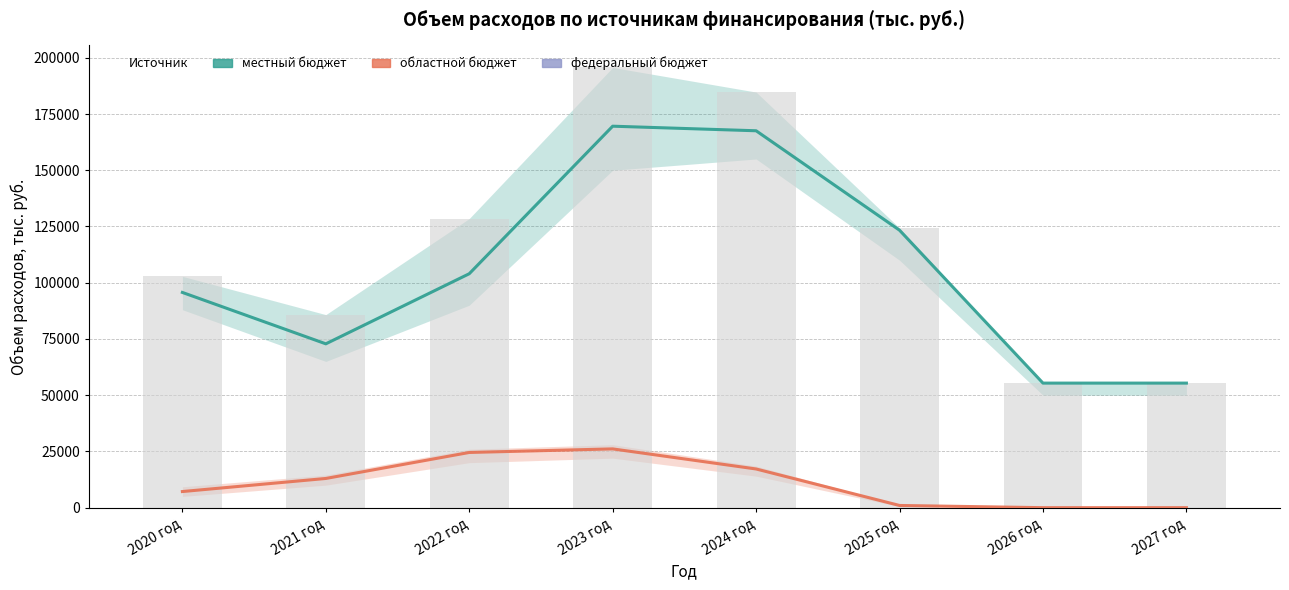

What is the average value of the областной бюджет series?

11124.8